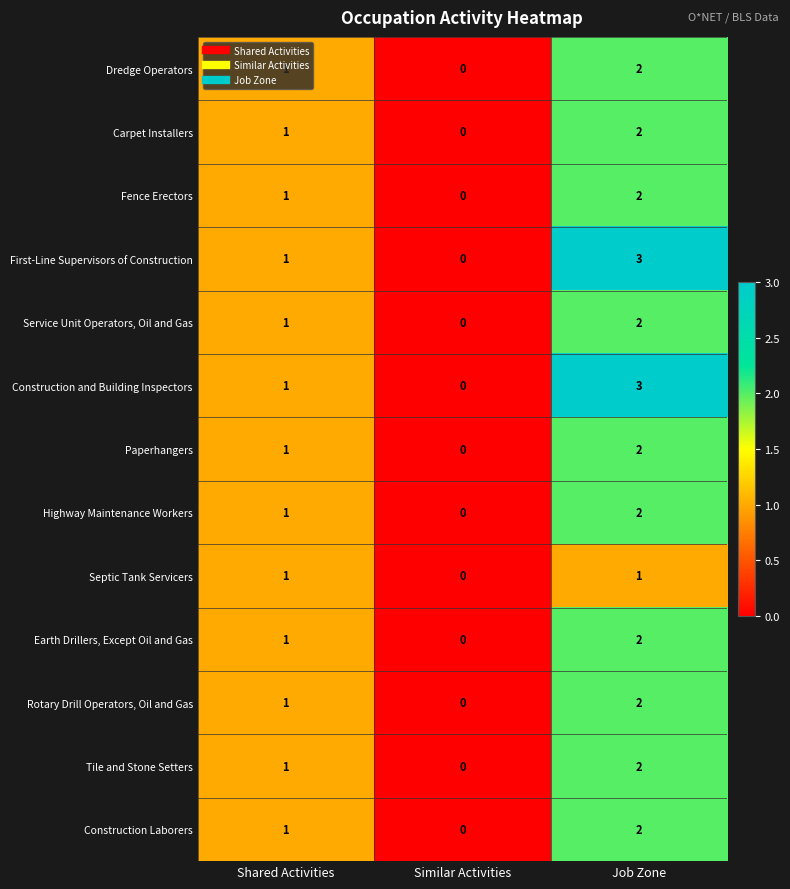

At which category is the sum across all series the highest?

Job Zone